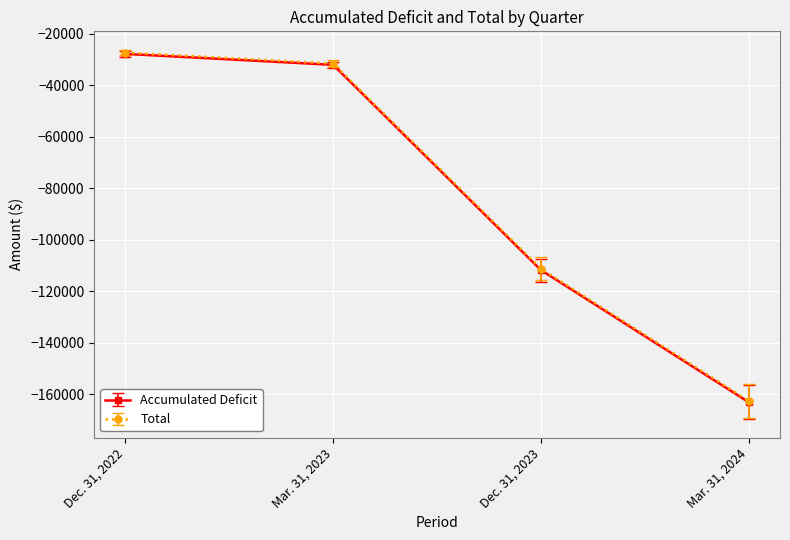

What is the spread (max minus min) of values at Dec. 31, 2022?

500